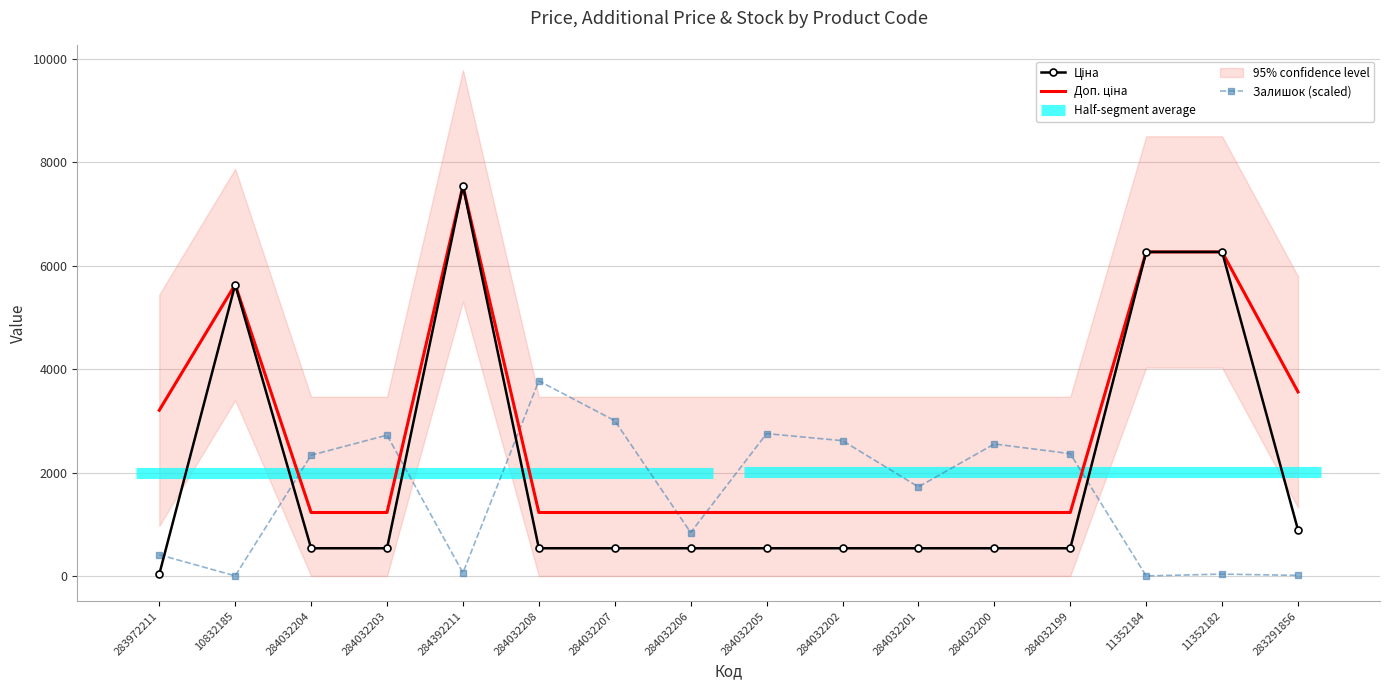

After their last crossing, which series has the higher values: Залишок (scaled) or Доп. ціна?

Доп. ціна